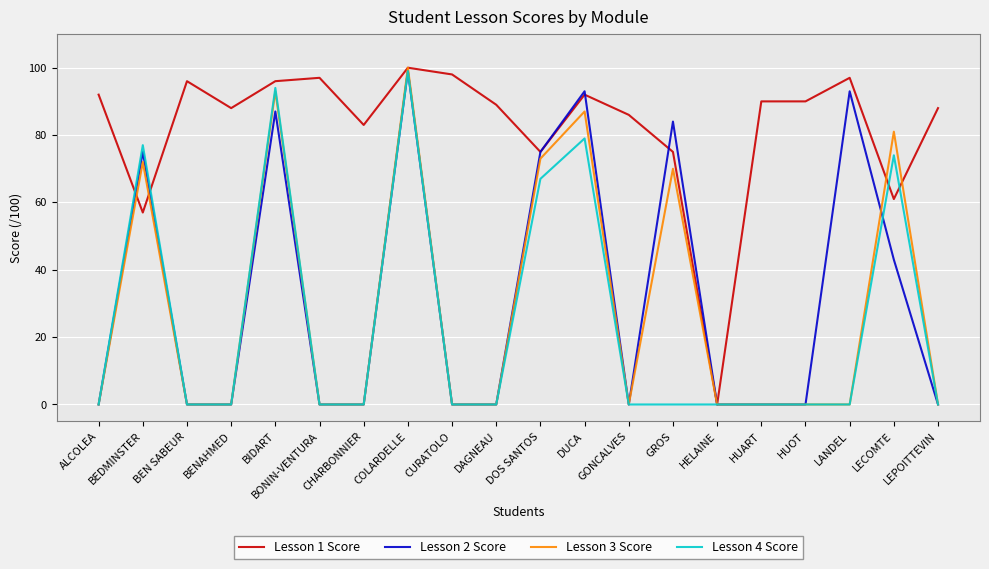

What is the spread (max minus min) of values at BIDART?

9